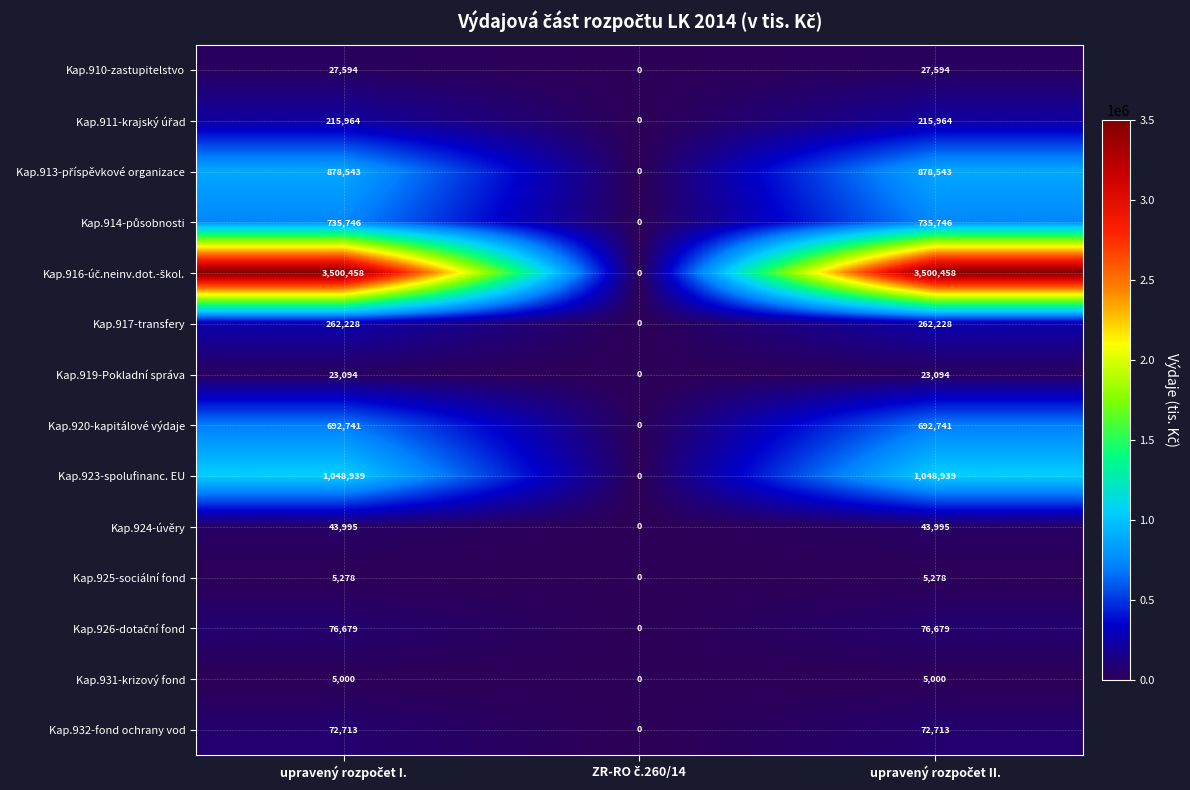

What is the difference between the maximum and minimum values in the Kap.925-sociální fond series?

5278